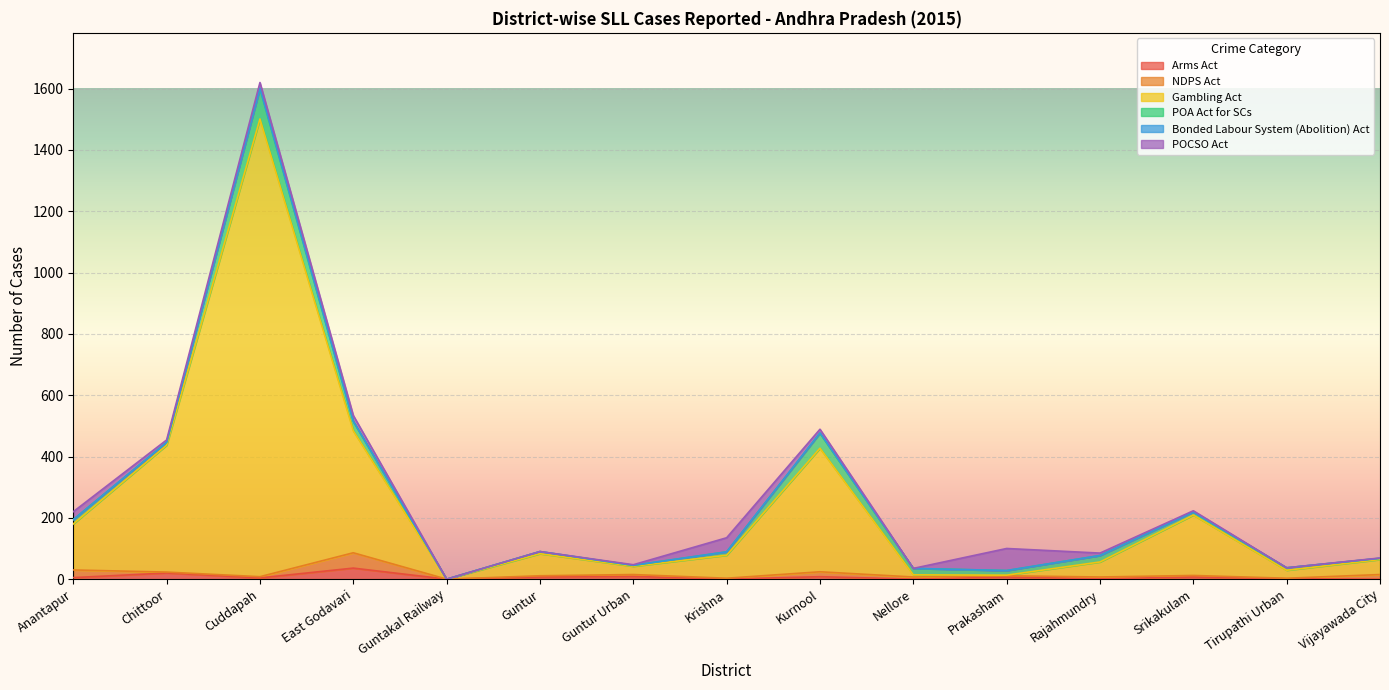

Where is POA Act for SCs nearest to the value 50?

Kurnool